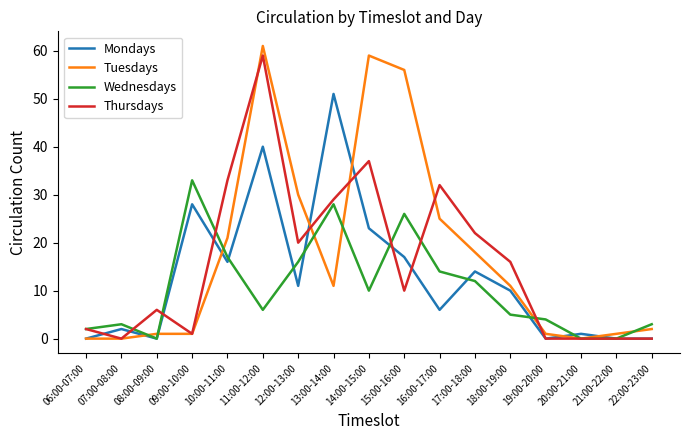

What is the difference between the maximum and minimum values in the Mondays series?

51